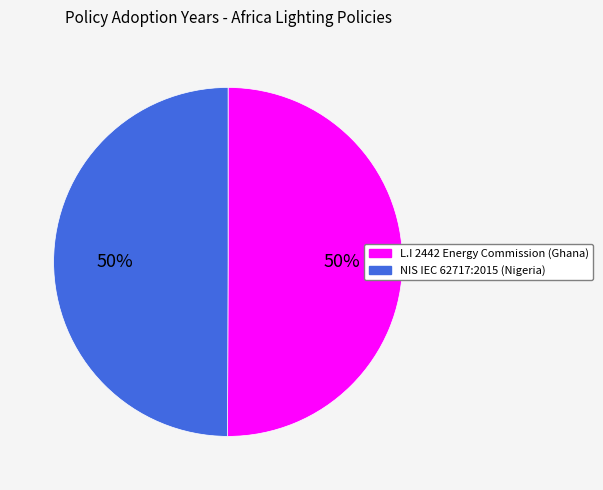

True or false: L.I 2442 Energy Commission (Ghana) accounts for 38% of the total.

False